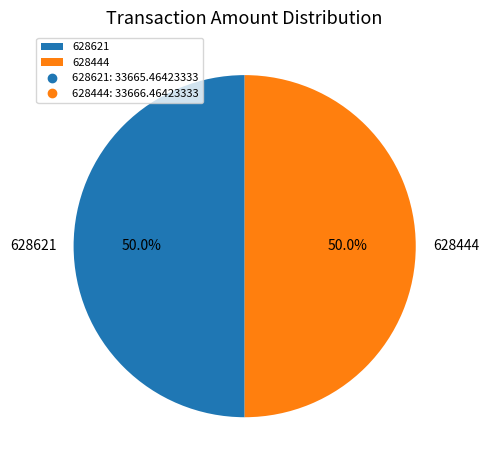

To the nearest percent, what percentage of the pie is 628621?

50%